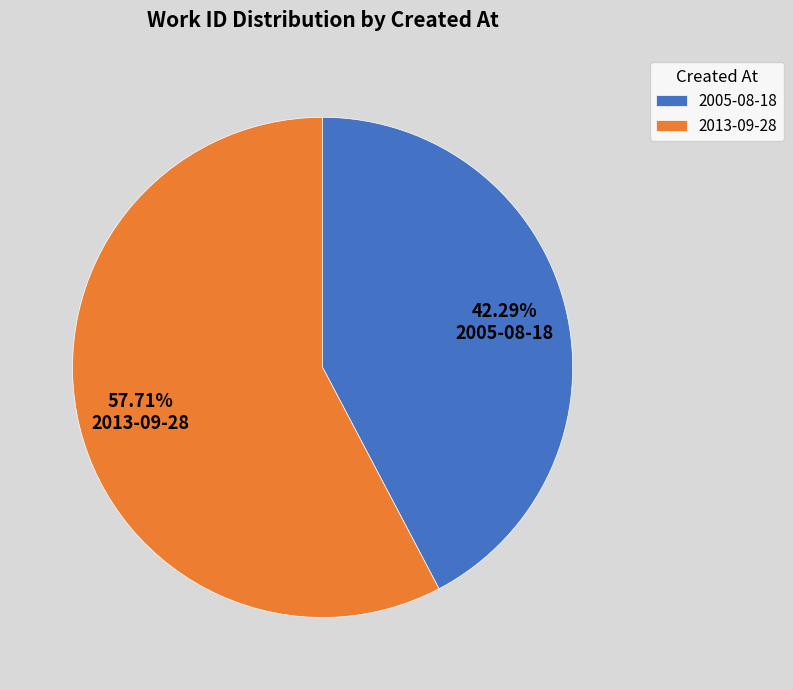

The 2013-09-28 slice represents 58% of the pie. True or false?

True